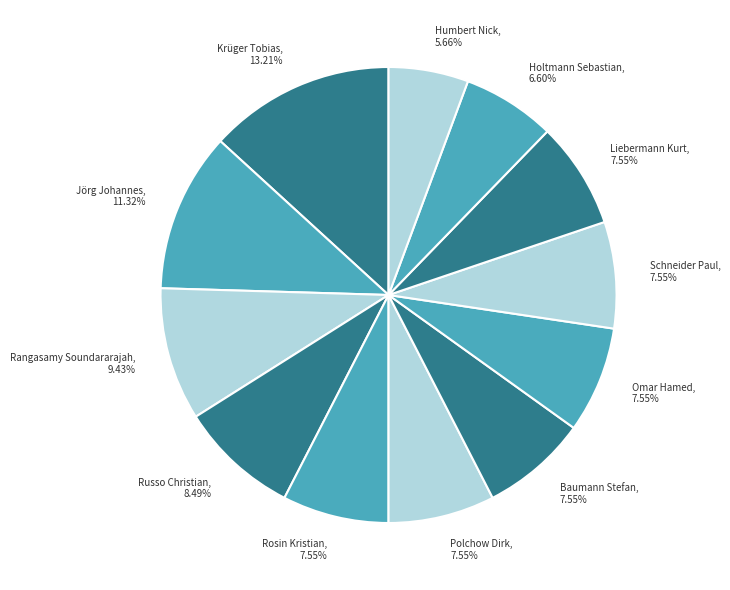

To the nearest percent, what is the combined percentage of Holtmann Sebastian and Liebermann Kurt?

14%